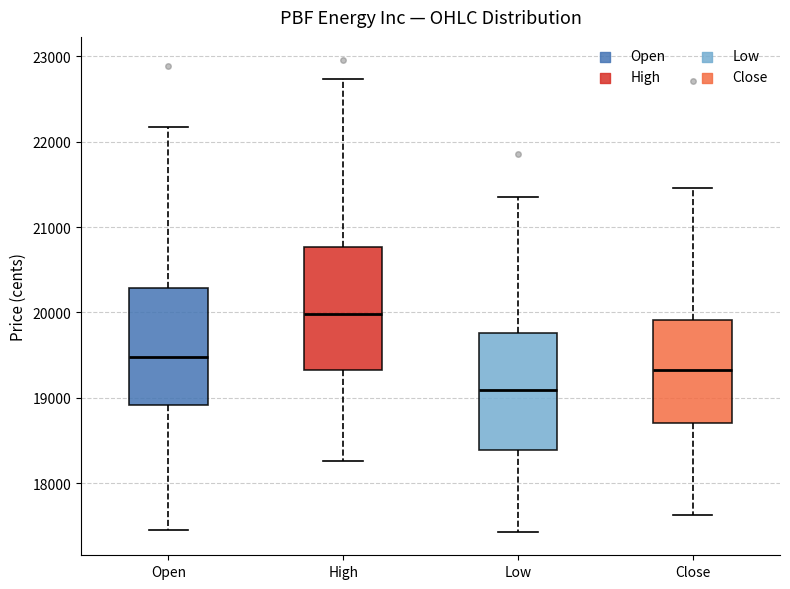

Which box has the lowest median line?

Low